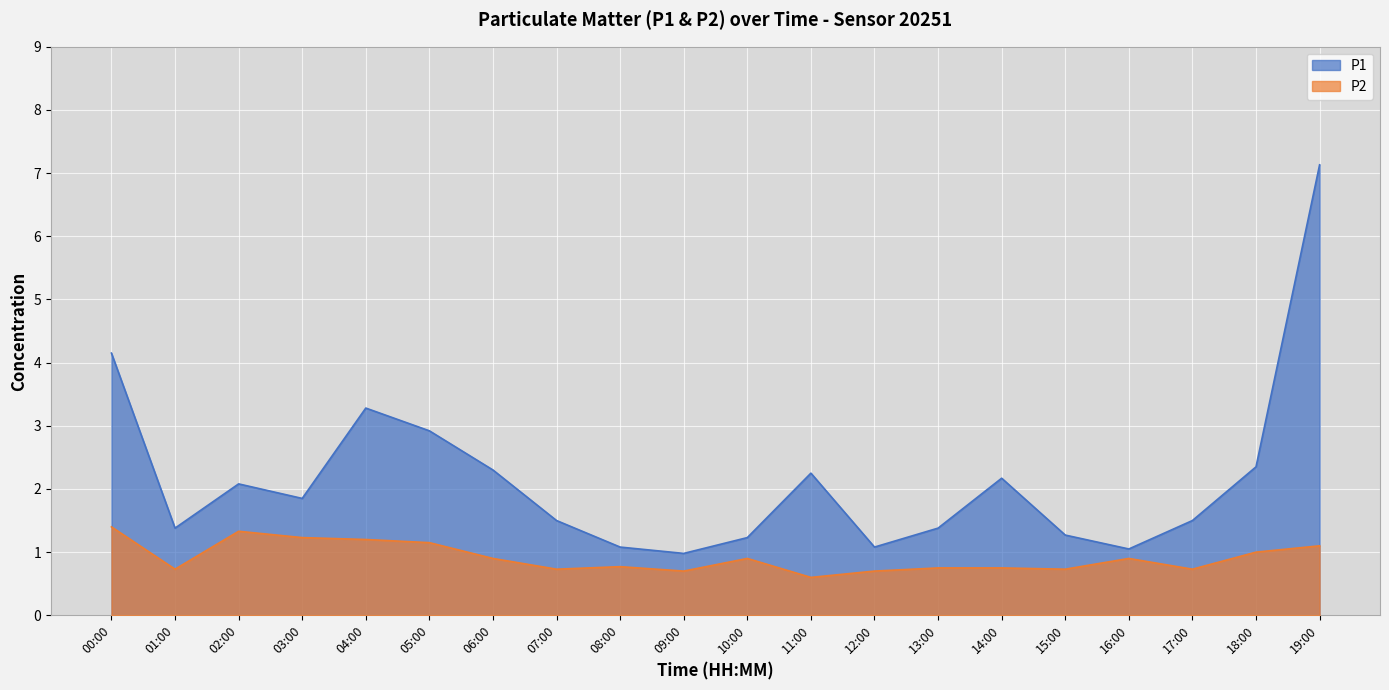

Where is the first local minimum for P1?

01:00